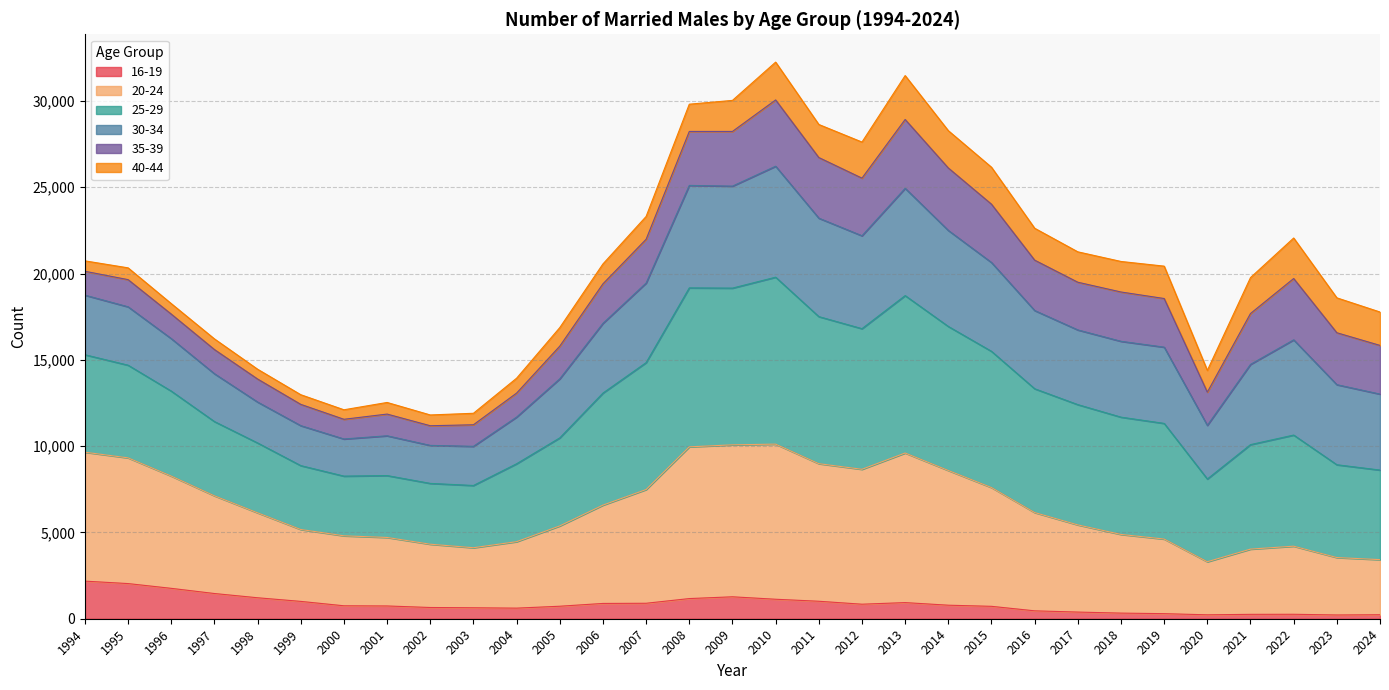

At which category is the sum across all series the highest?

2010